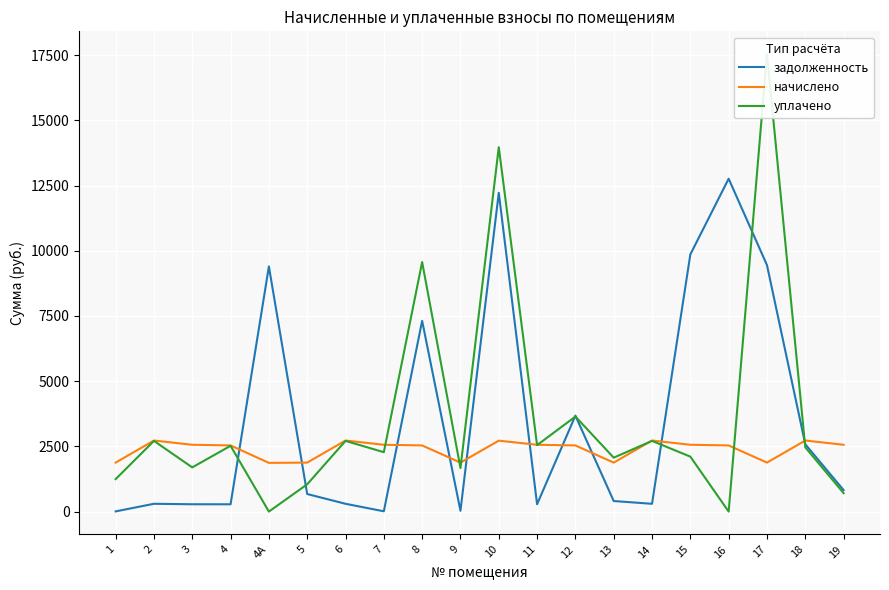

List the series in order of their peak value, highest first.

уплачено, задолженность, начислено